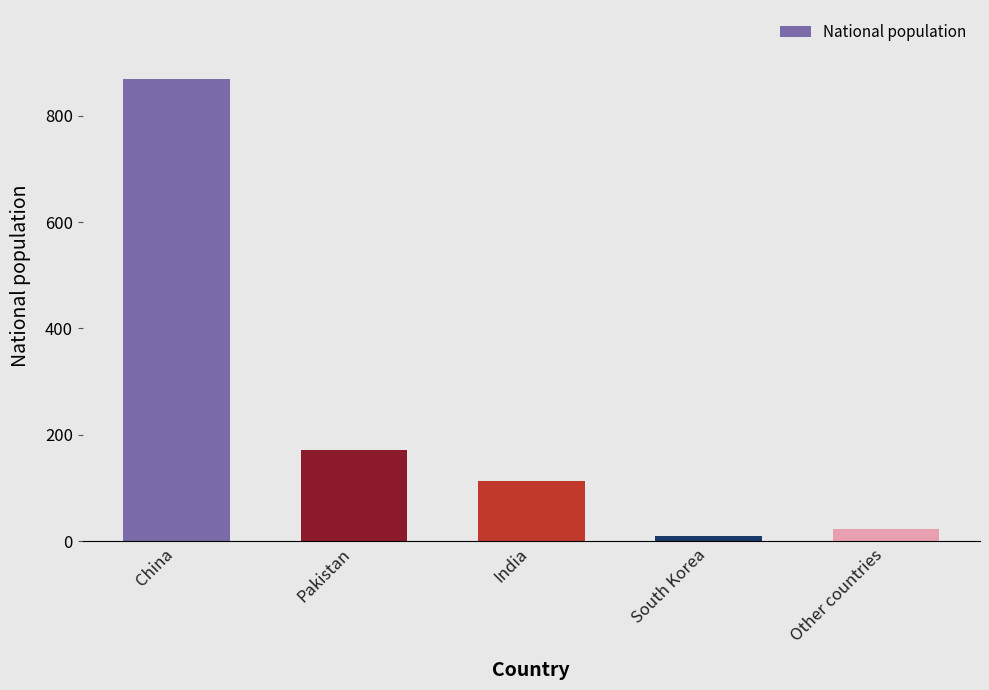

The value at China is 1434. True or false?

False